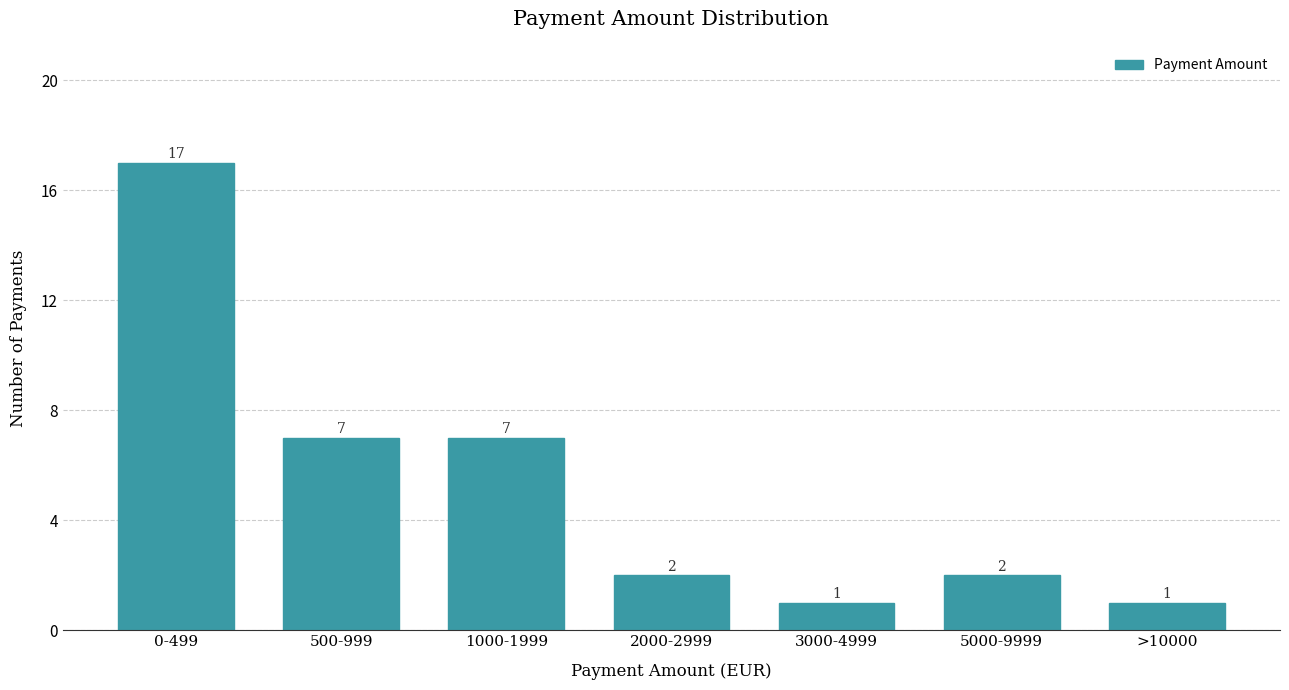

Reading left to right, extract all data points from this chart.

17	7	7	2	1	2	1